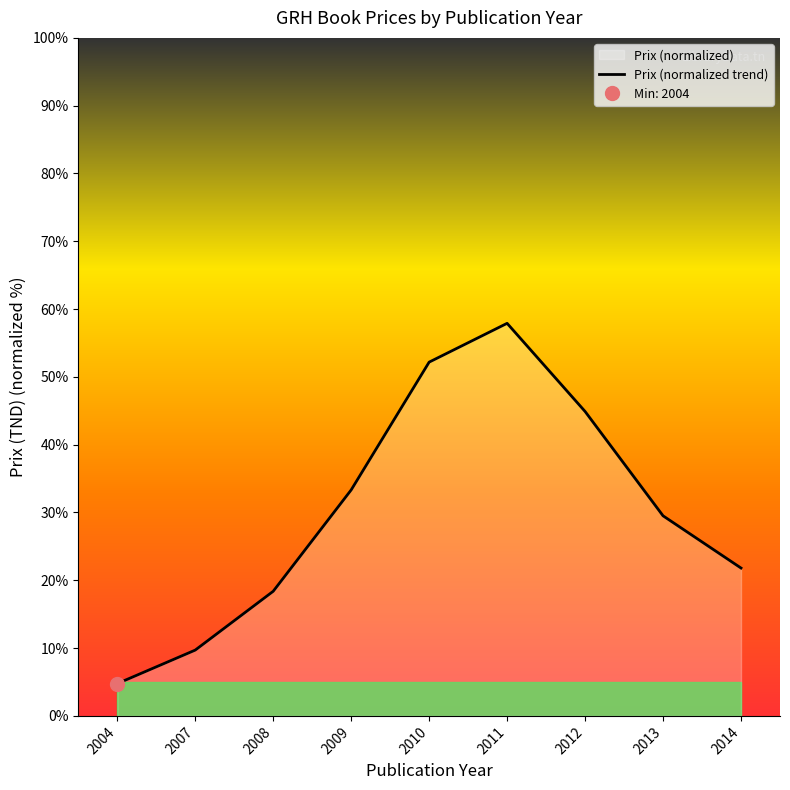

What is the difference between the maximum and second lowest values?

48.2